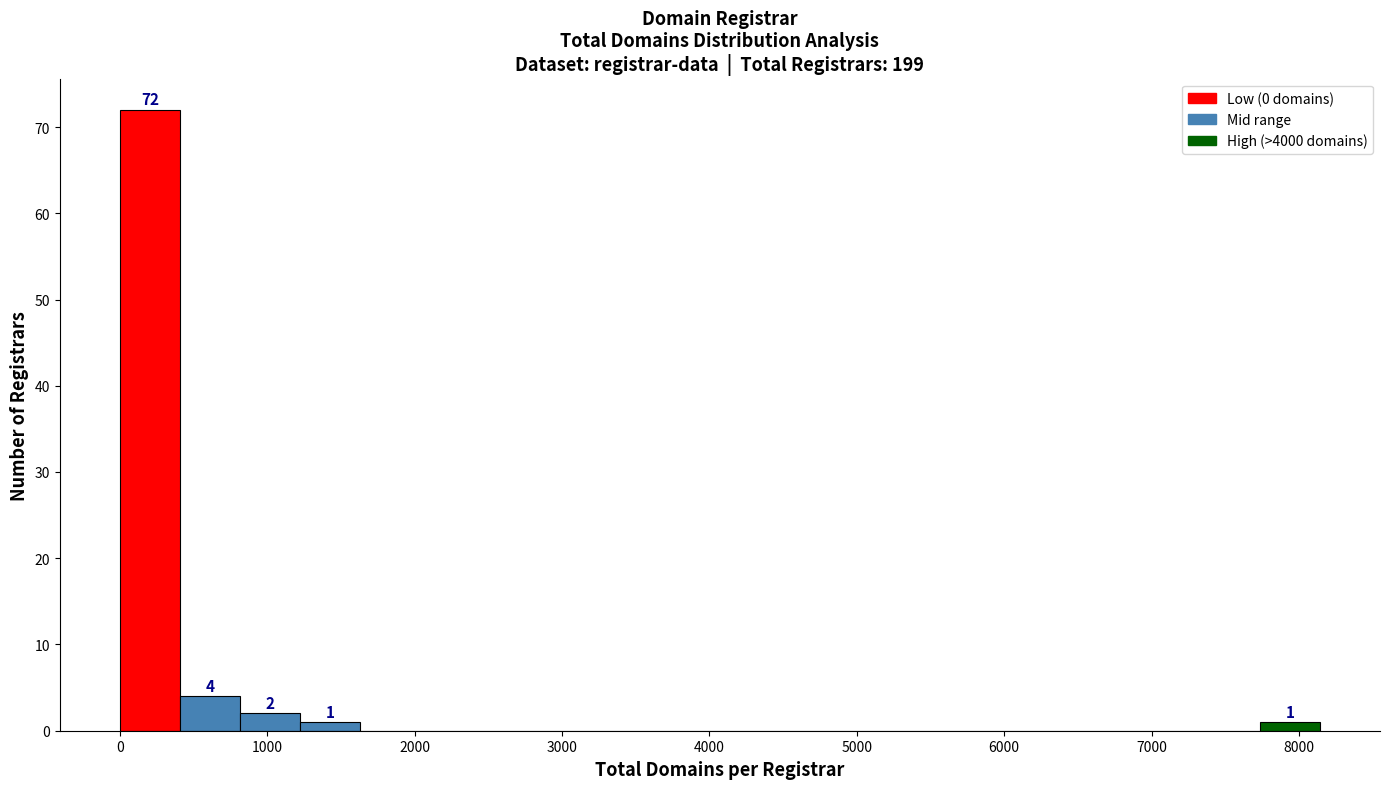

Which range on the x-axis has the tallest bar?

0 to 400